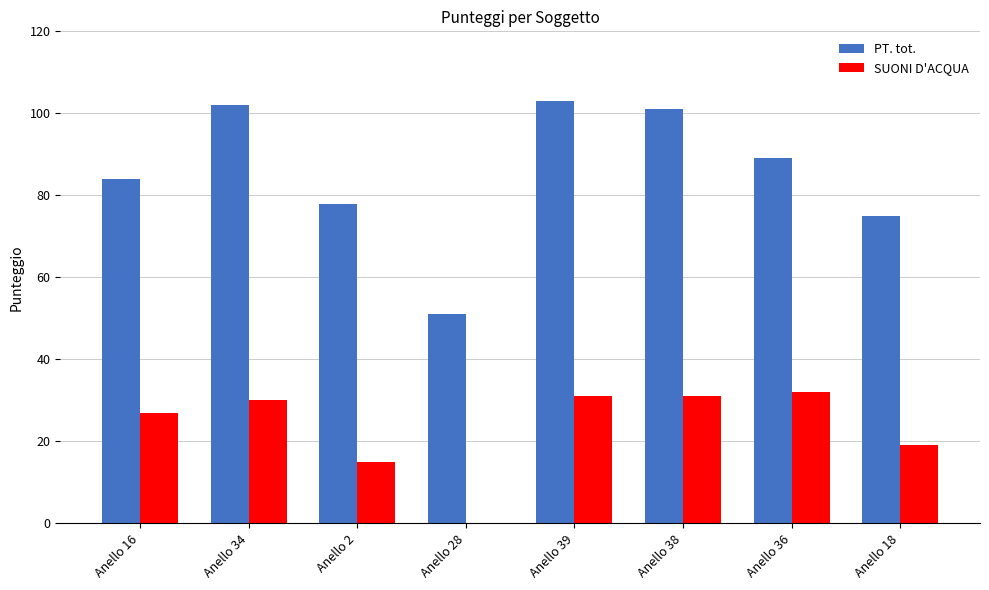

What is the sum of all PT. tot. values?

683